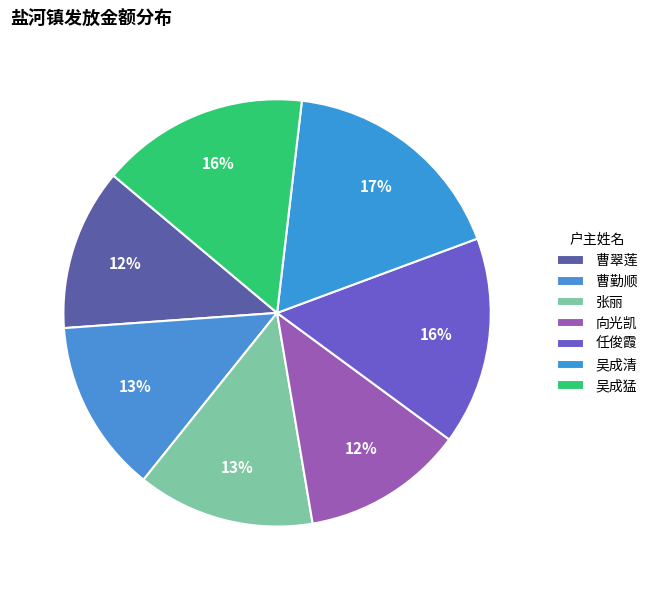

What is the smallest slice in the pie chart?

曹翠莲